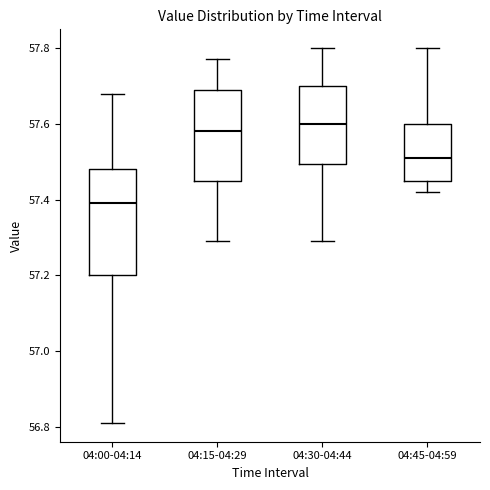

Reading left to right, transcribe this box plot: for each box, give where its median line is, the range the box spans, and where its two whiskers end, as read against the y-axis. The values are not printed on the chart, so give them approximately, as read against the axis.

04:00-04:14: median 57.40, box 57.20 to 57.48, whiskers 56.82 to 57.68
04:15-04:29: median 57.58, box 57.46 to 57.70, whiskers 57.30 to 57.78
04:30-04:44: median 57.60, box 57.50 to 57.70, whiskers 57.30 to 57.80
04:45-04:59: median 57.52, box 57.46 to 57.60, whiskers 57.42 to 57.80